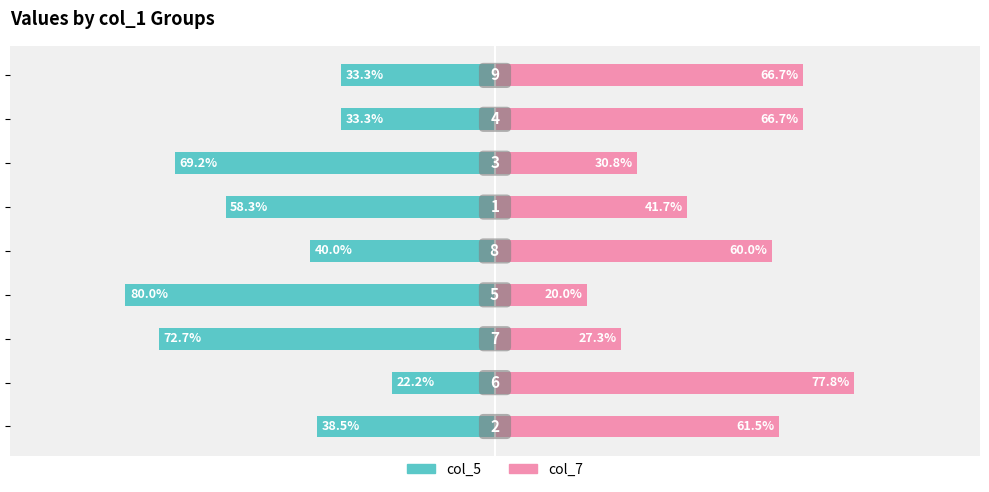

How many bars are there in each group?

2